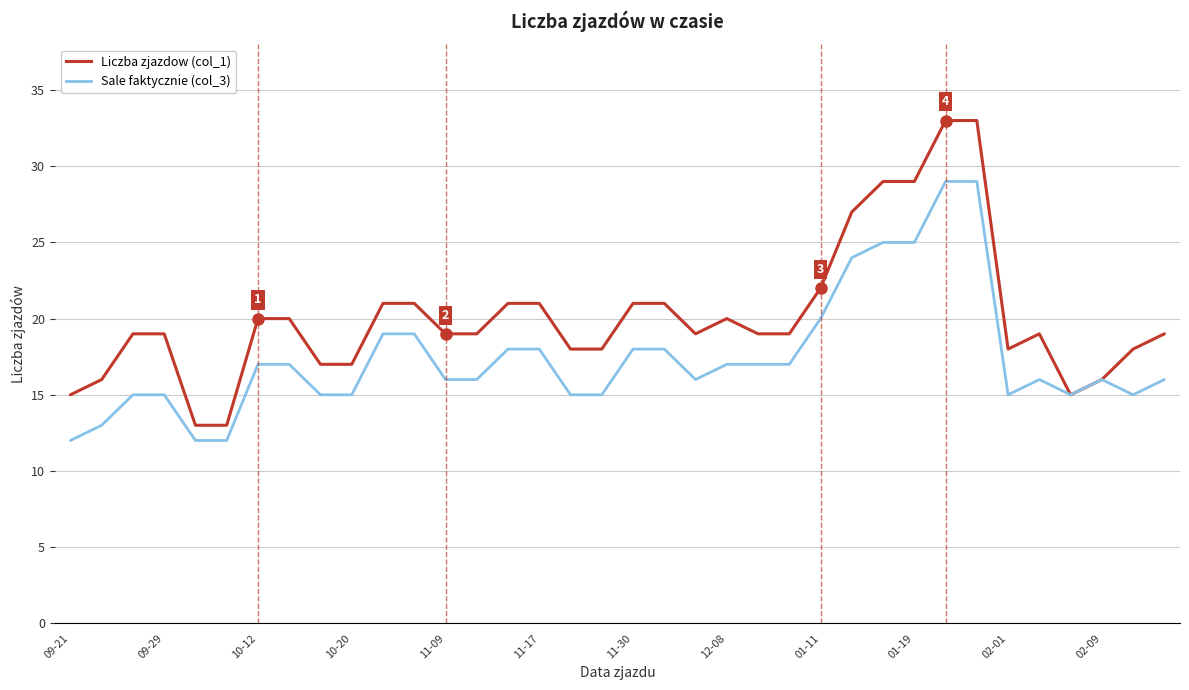

What is the highest value of the Sale faktycznie (col_3) series?

29